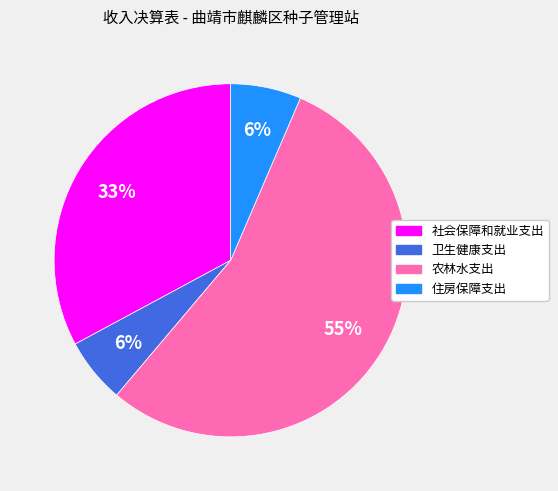

Which has a higher value, 社会保障和就业支出 or 农林水支出?

农林水支出